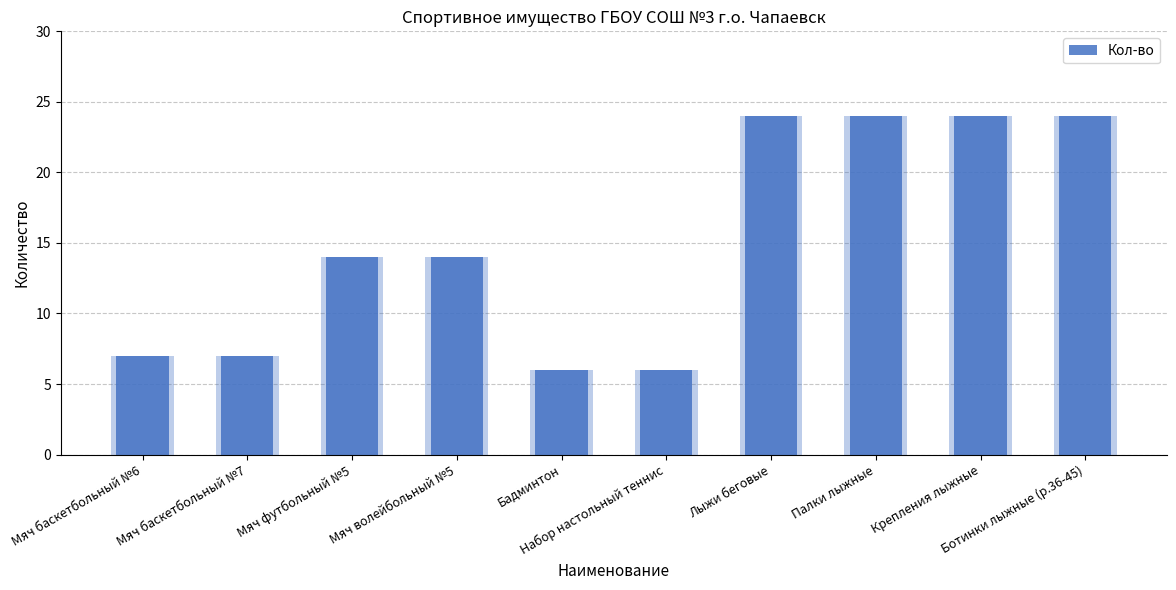

Rank the categories by value from highest to lowest.

Лыжи беговые, Палки лыжные, Крепления лыжные, Ботинки лыжные (р.36-45), Мяч футбольный №5, Мяч волейбольный №5, Мяч баскетбольный №6, Мяч баскетбольный №7, Бадминтон, Набор настольный теннис